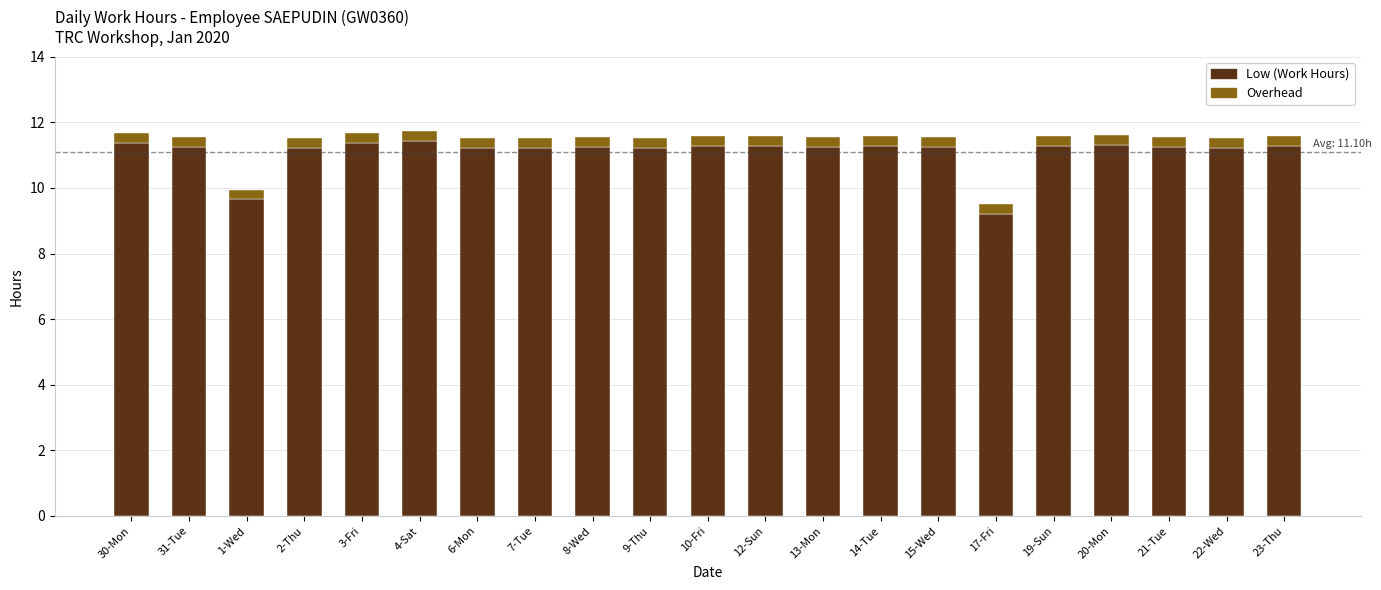

What is the difference between the second highest and minimum values in the Low (Work Hours) series?

2.2